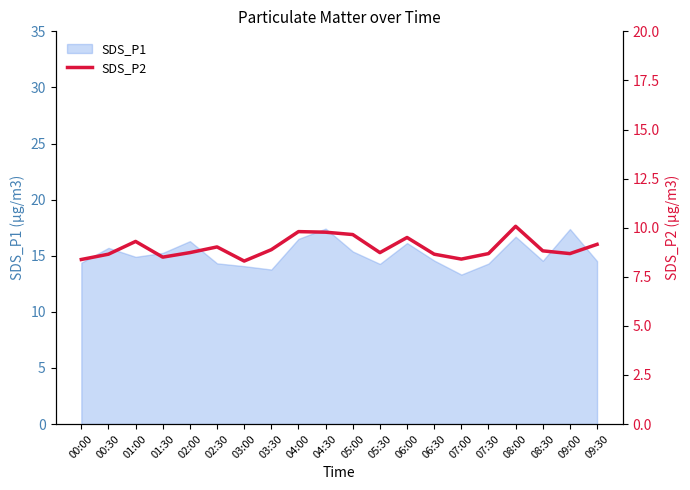

What is the lowest value of the SDS_P1 series?

13.3